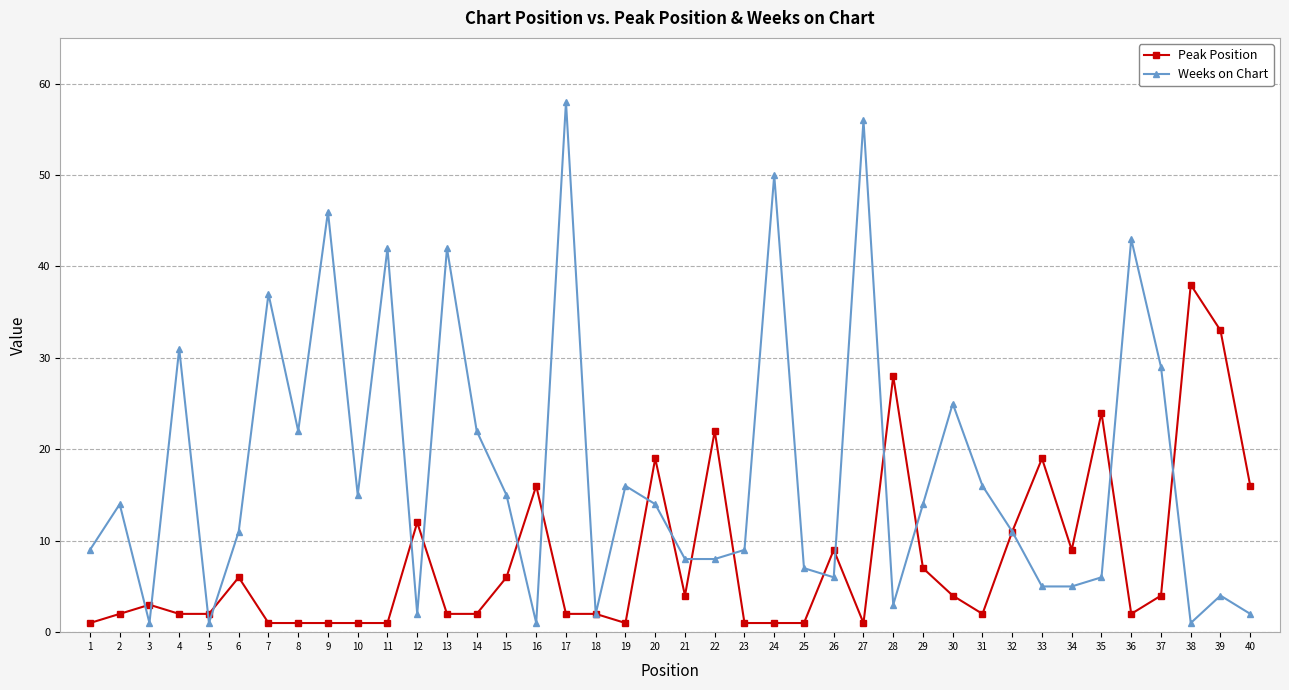

At which label is Weeks on Chart closest to 29?

37